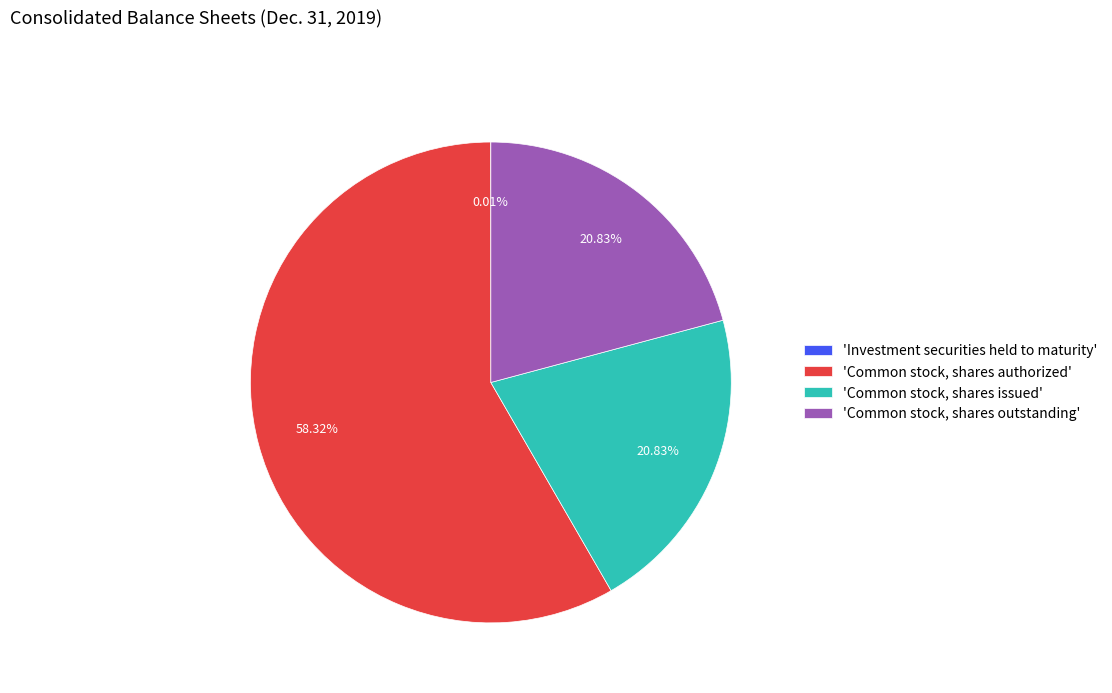

Which slice is the largest?

'Common stock, shares authorized'